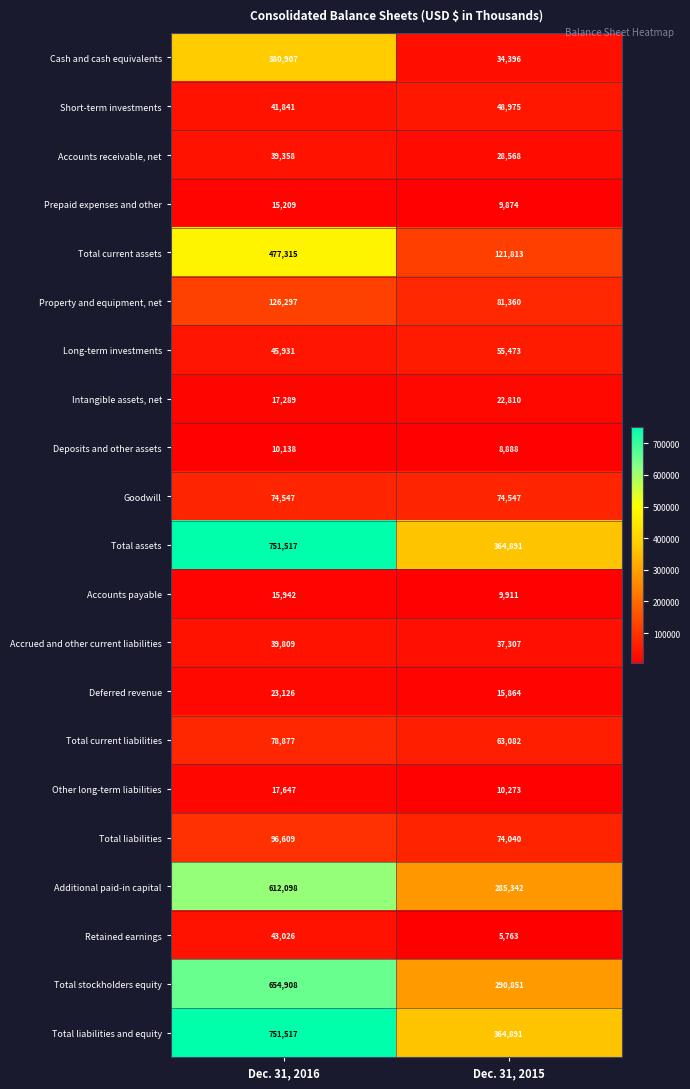

What is the difference between the Deposits and other assets values at Dec. 31, 2015 and Dec. 31, 2016?

1250